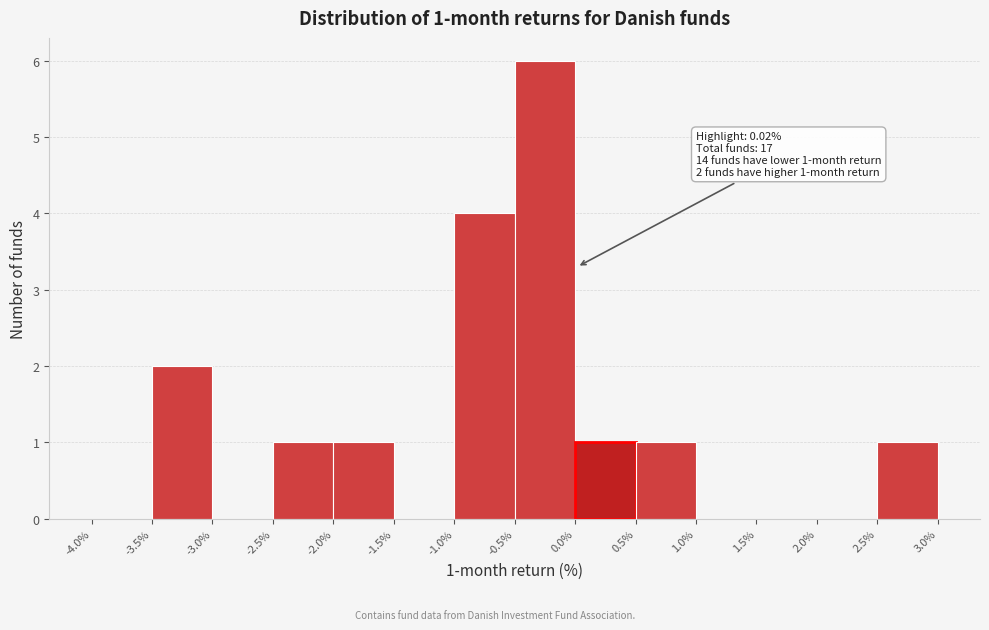

Which range on the x-axis has the tallest bar?

-0.5% to 0.0%